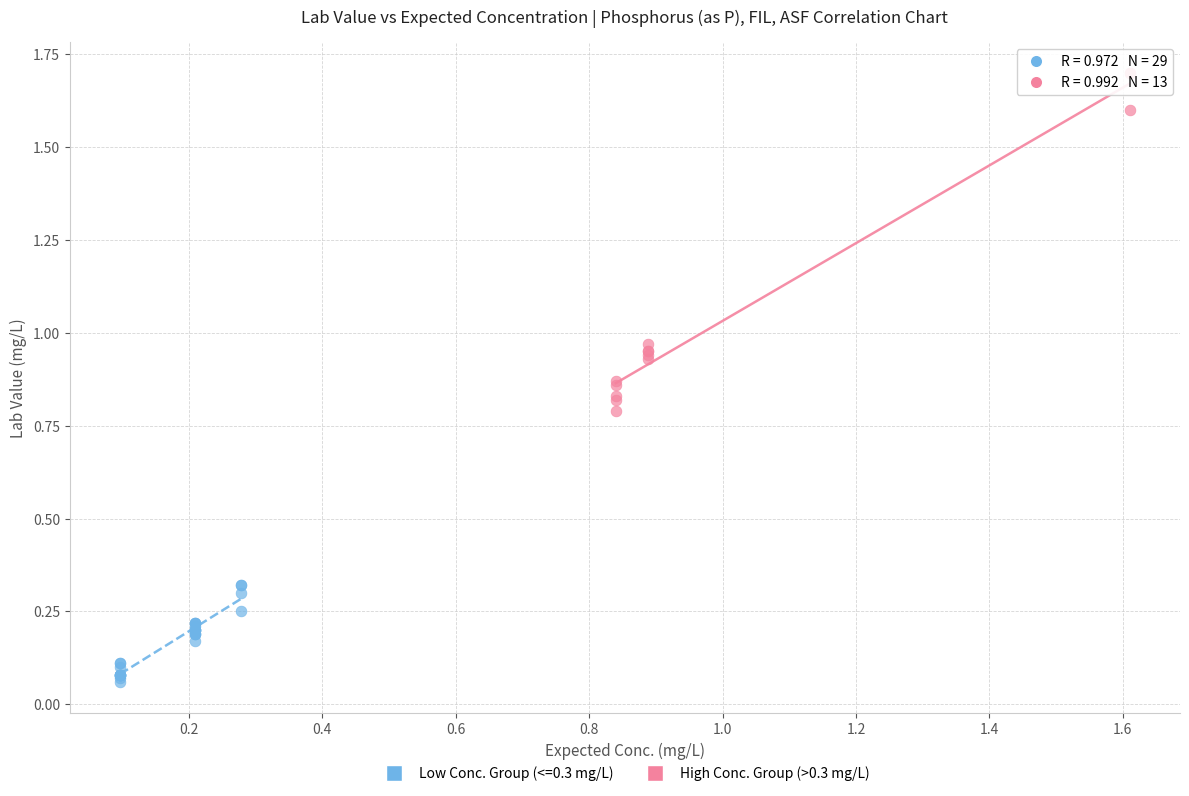

Which series contains the lowest Y value?

Low Conc. Group (<=0.3 mg/L)